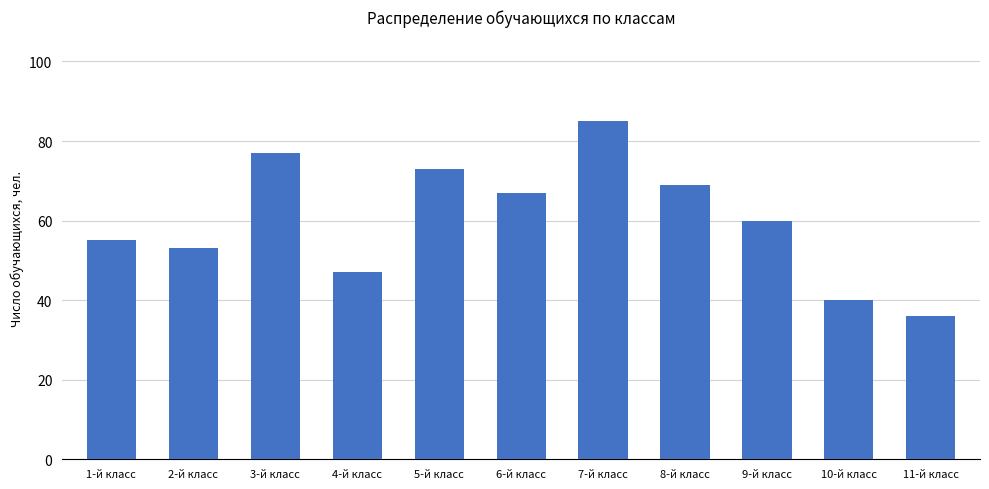

How many data points does each series have?

11